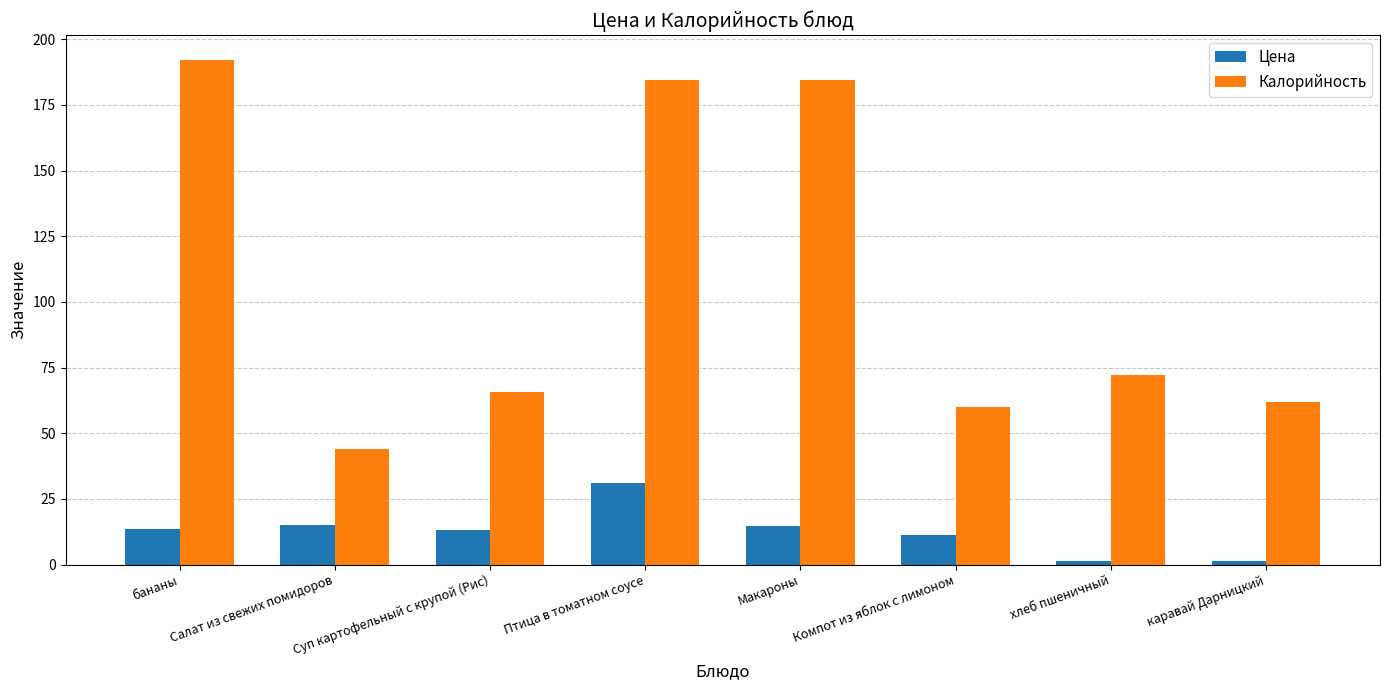

Rank the series at каравай Дарницкий from lowest to highest value.

Цена, Калорийность